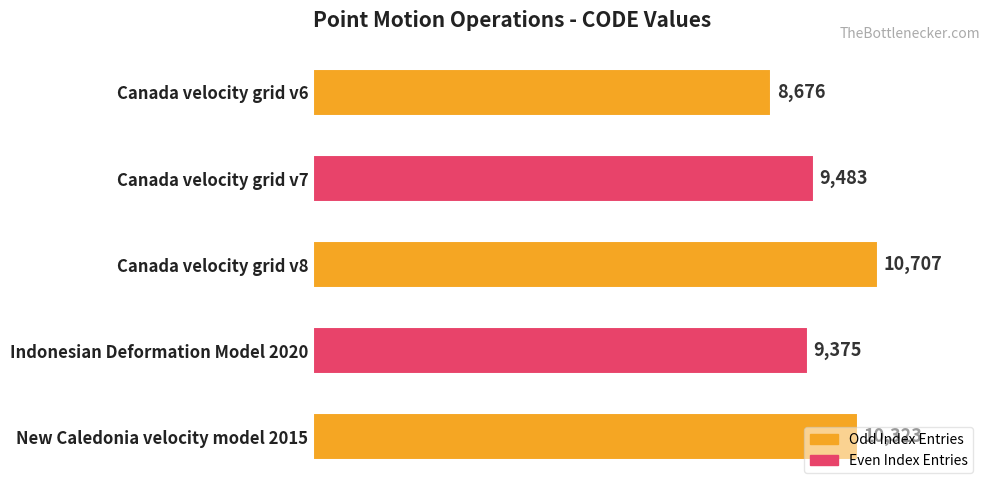

Is it true that the value at Canada velocity grid v6 is 13327?

False